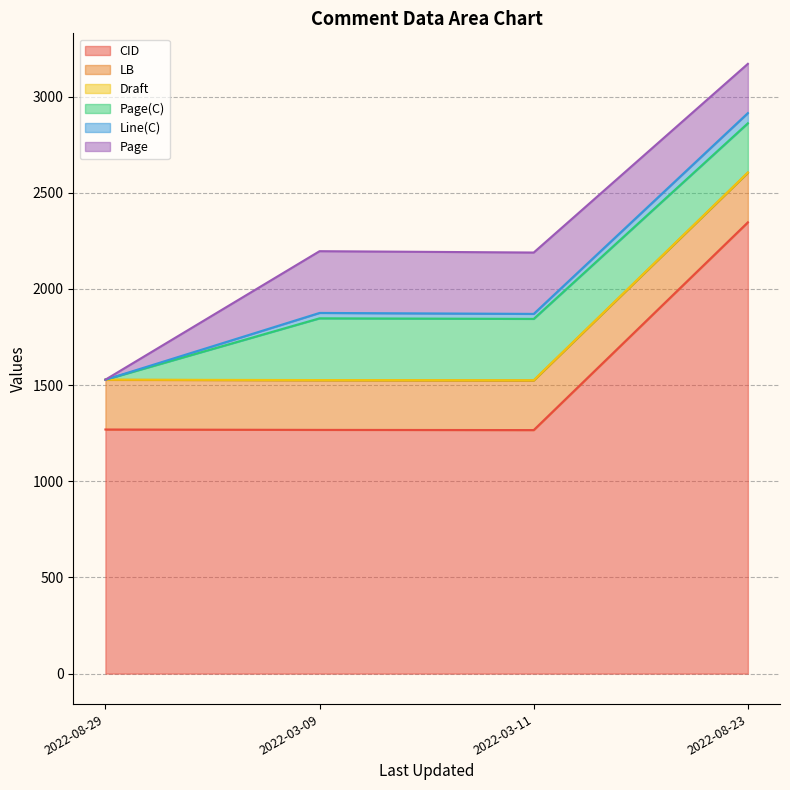

What are all the series names shown in the legend?

CID, LB, Draft, Page(C), Line(C), Page